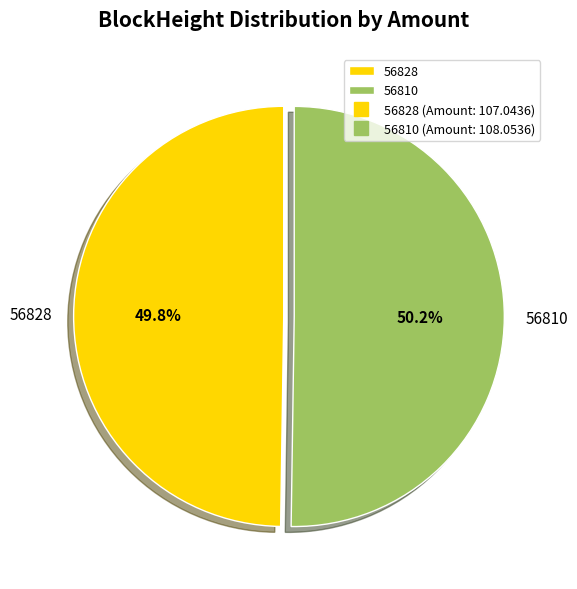

Is there a majority slice in this chart?

Yes